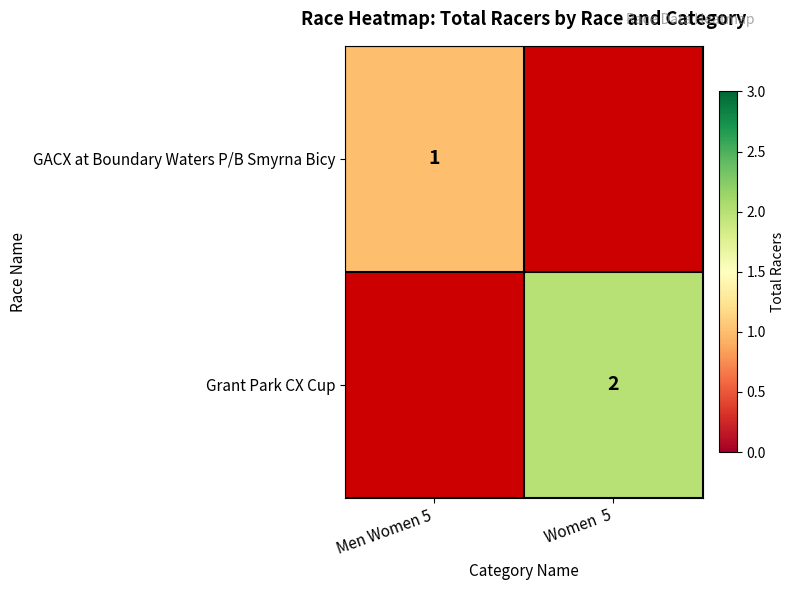

At which category is the sum across all series the highest?

Women  5